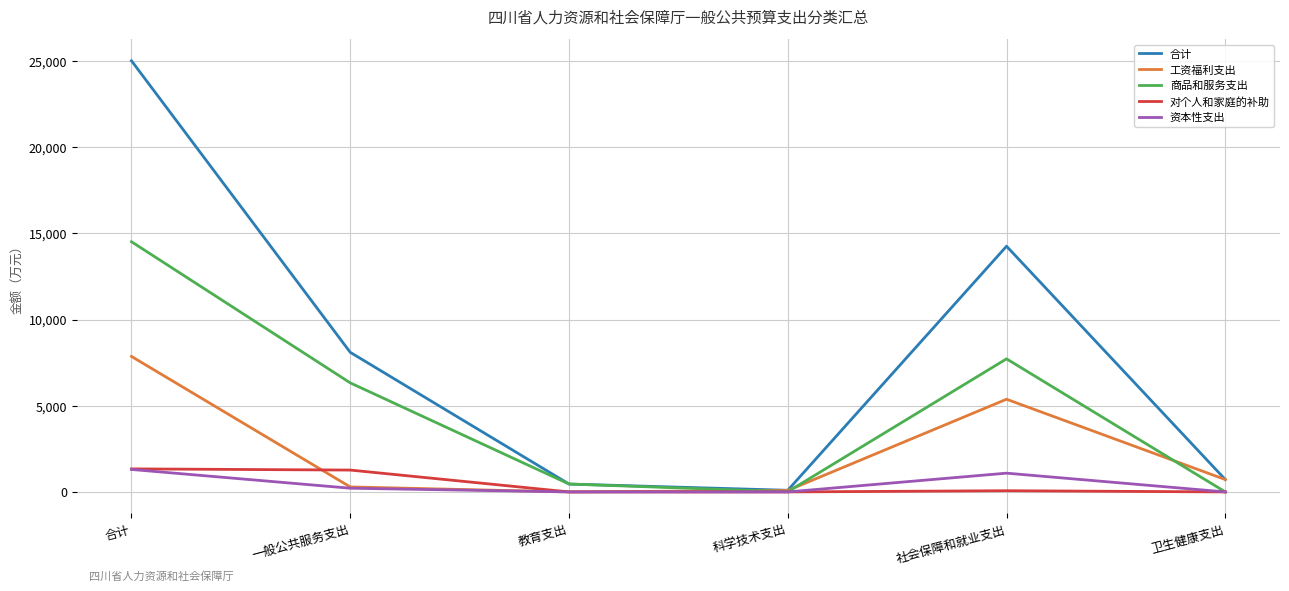

What is the minimum value for 合计?

94.8